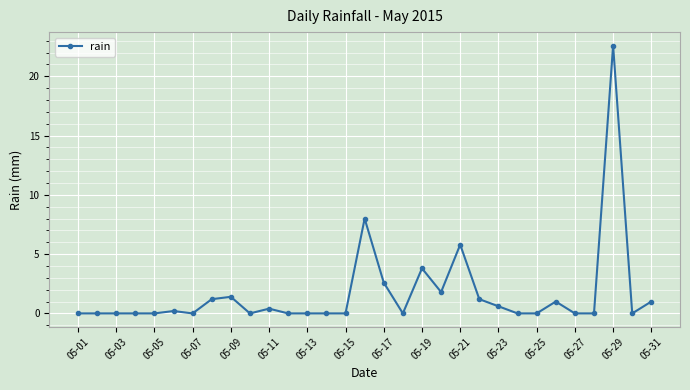

True or false: the data has more than 0 interior local peaks.

True